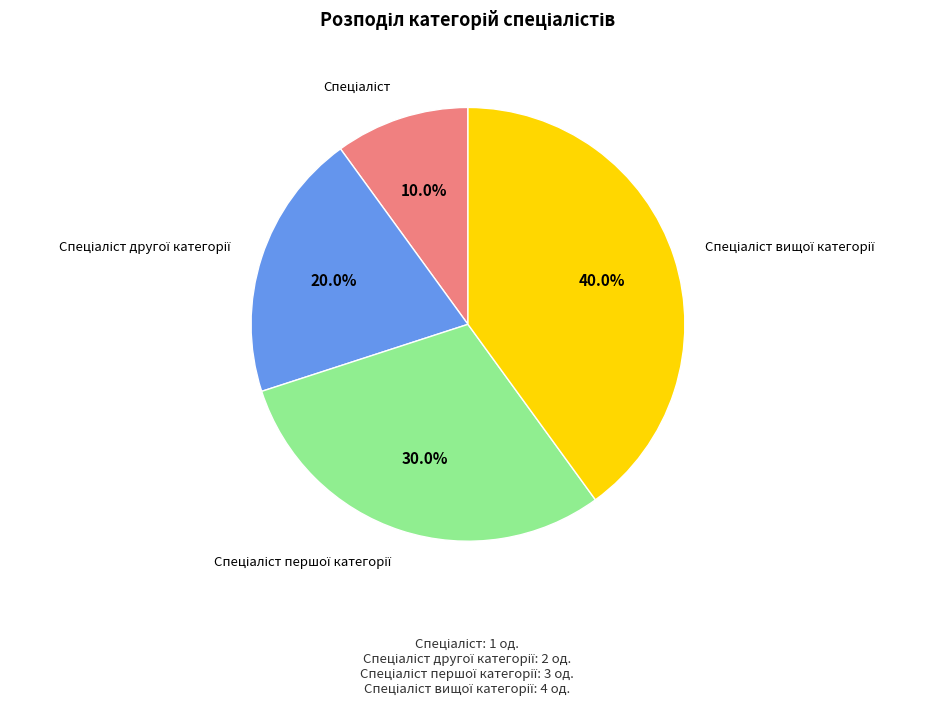

Is there any slice that represents more than half of the pie?

No